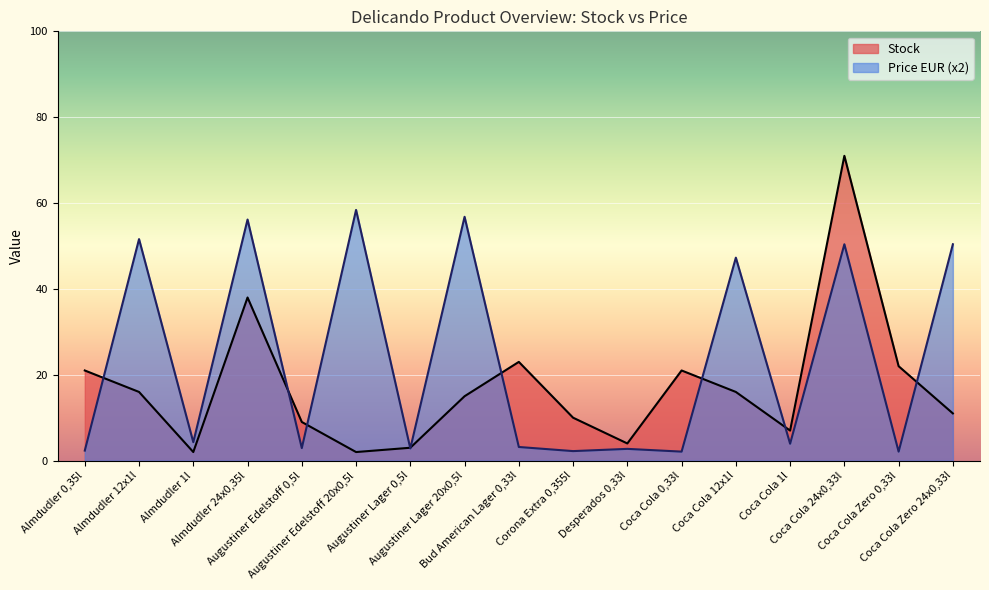

What is the label of the 6th point from the right?

Coca Cola 0,33l